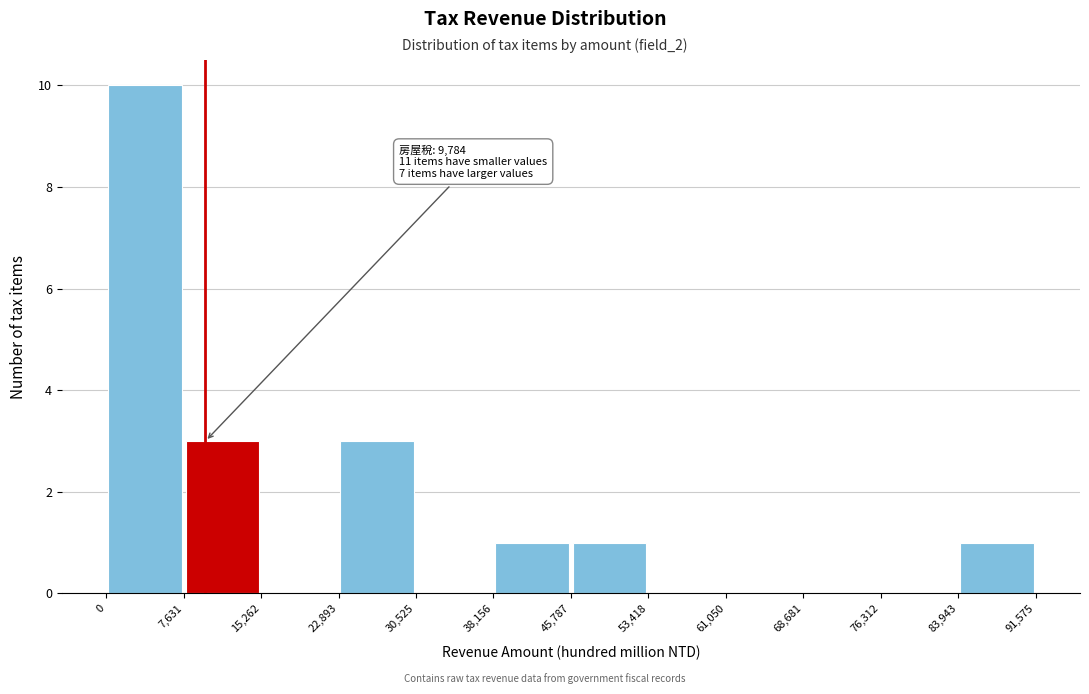

Over which range of the x-axis is the bar tallest?

0 to 7,631